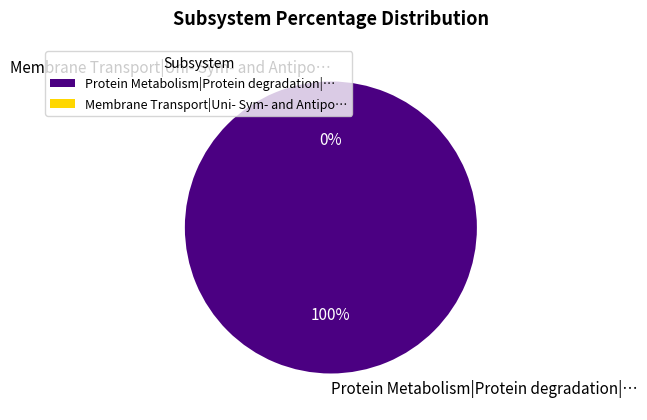

To the nearest percent, what is the average slice percentage?

50%